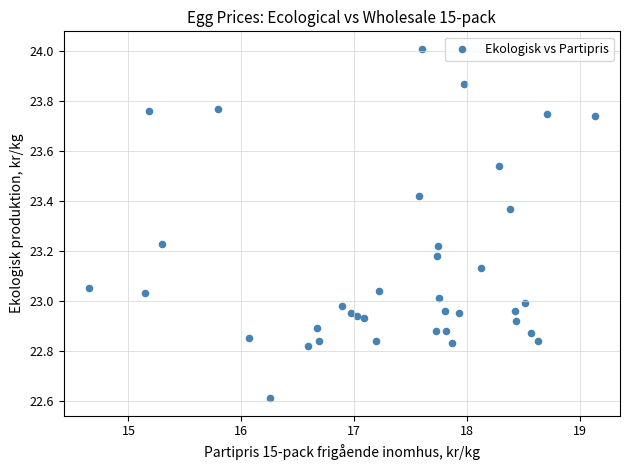

What is the range of Y values (max minus min)?

1.4